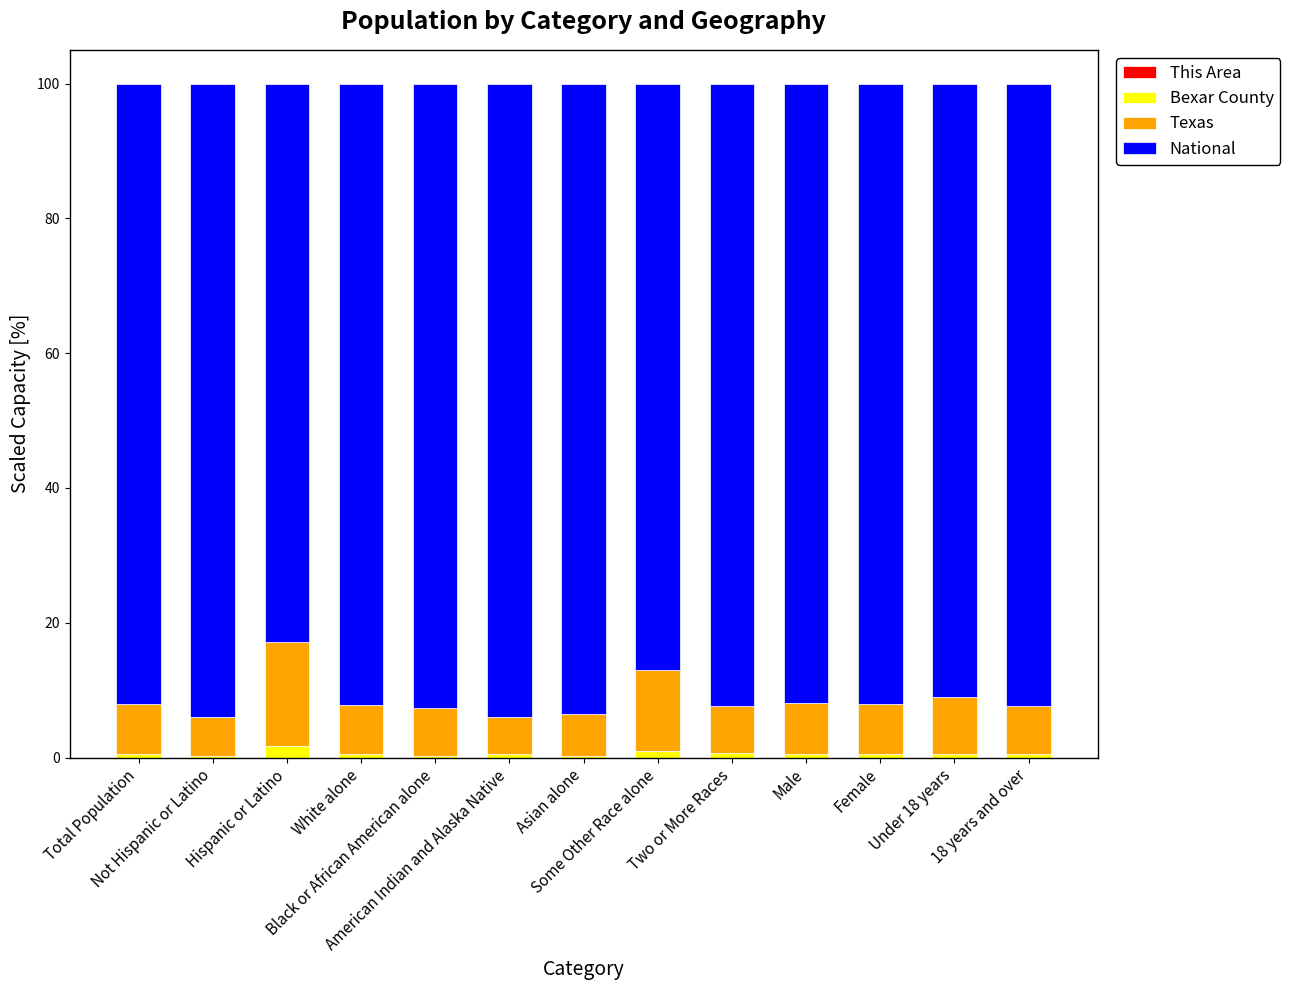

Rank the series at White alone from highest to lowest value.

National, Texas, Bexar County, This Area